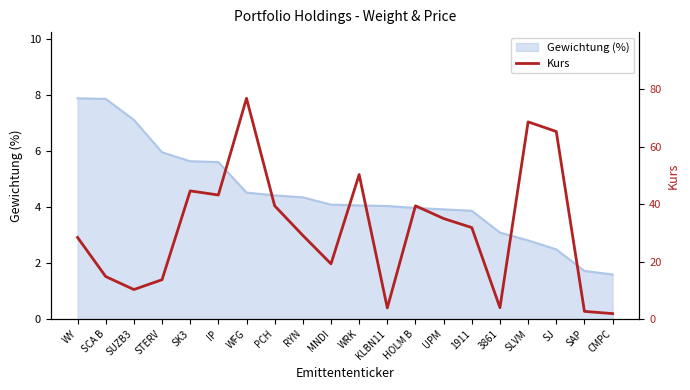

Where is the first local maximum?

SK3